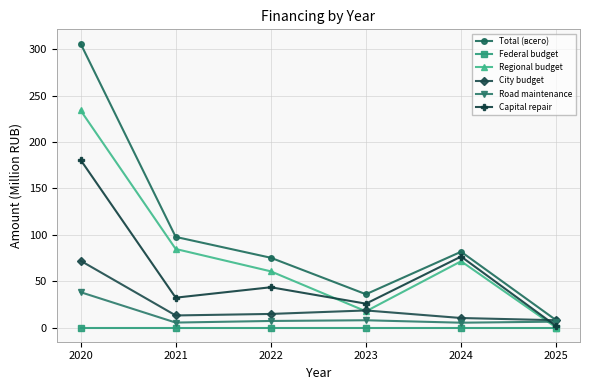

How many interior local valleys does the Total (всего) series have?

1